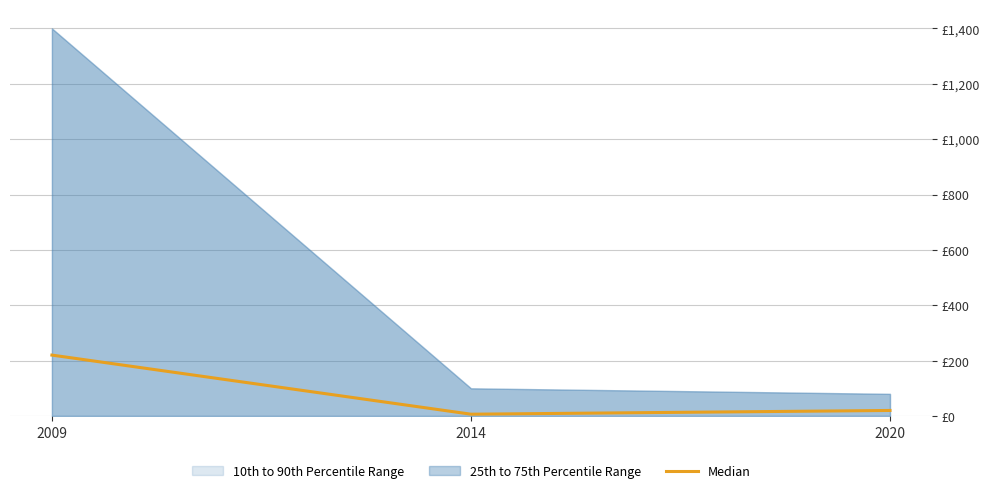

Count the number of categories in the chart.

3